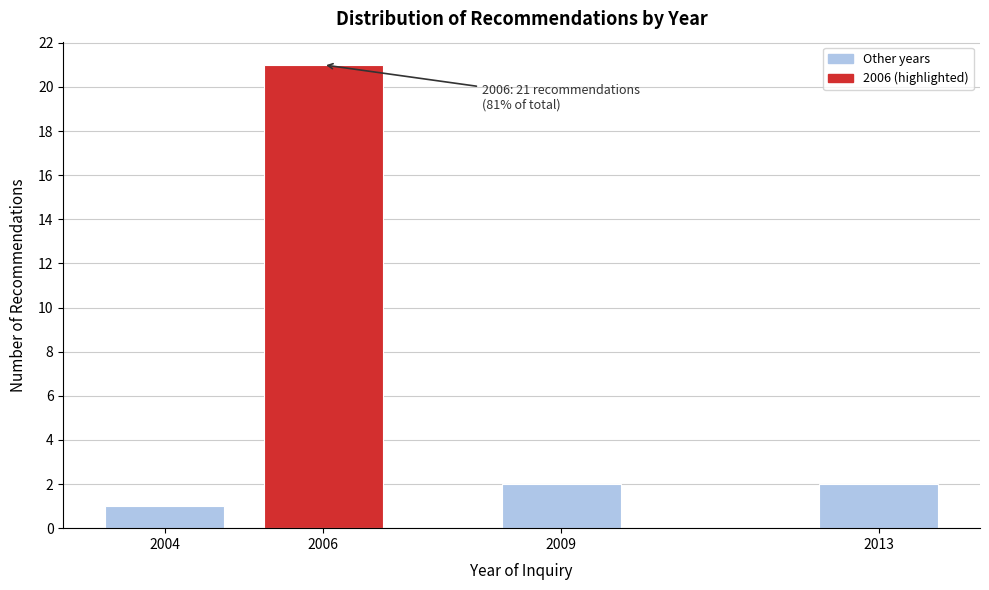

Reading left to right, extract all data points from this chart.

1	21	2	2